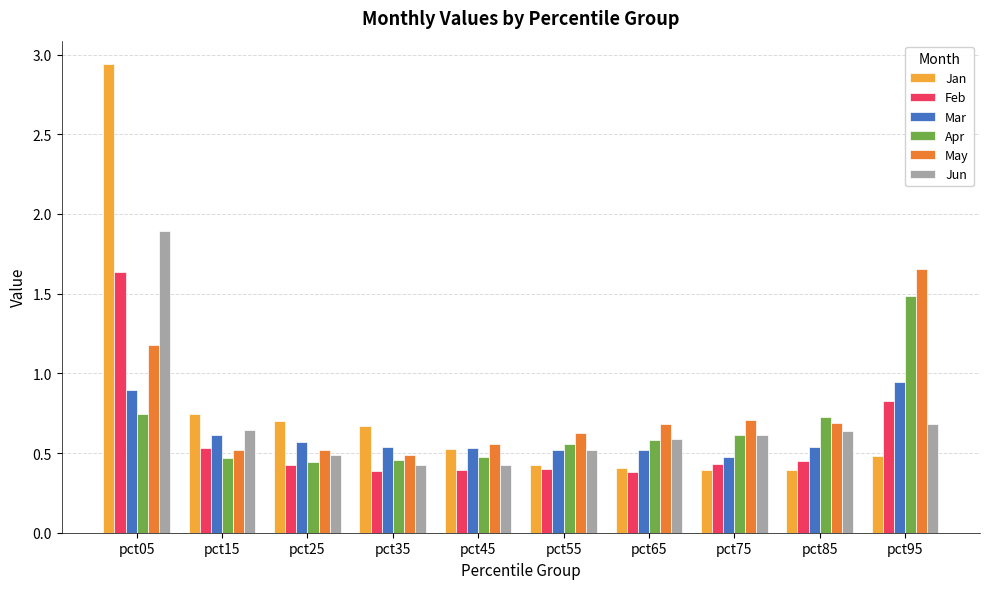

At which category is the sum across all series the highest?

pct05